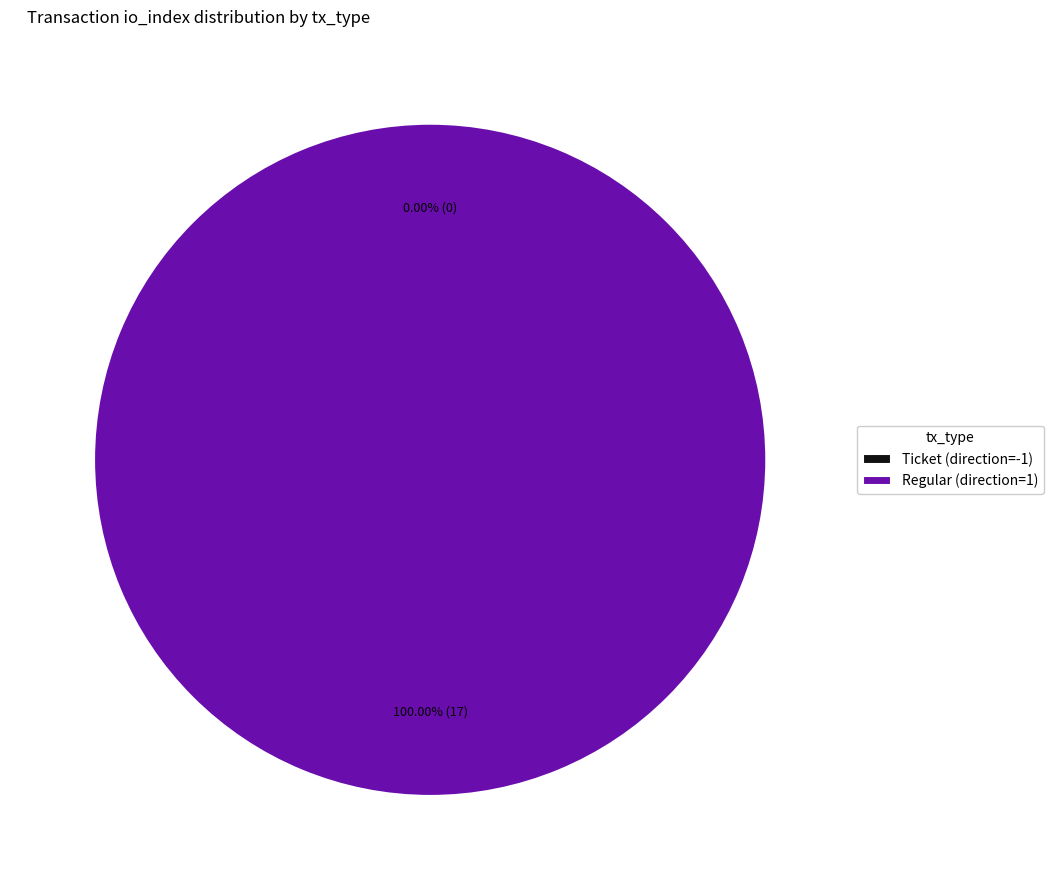

To the nearest percent, what is the difference between the Ticket (direction=-1) and Regular (direction=1) slice percentages?

100%